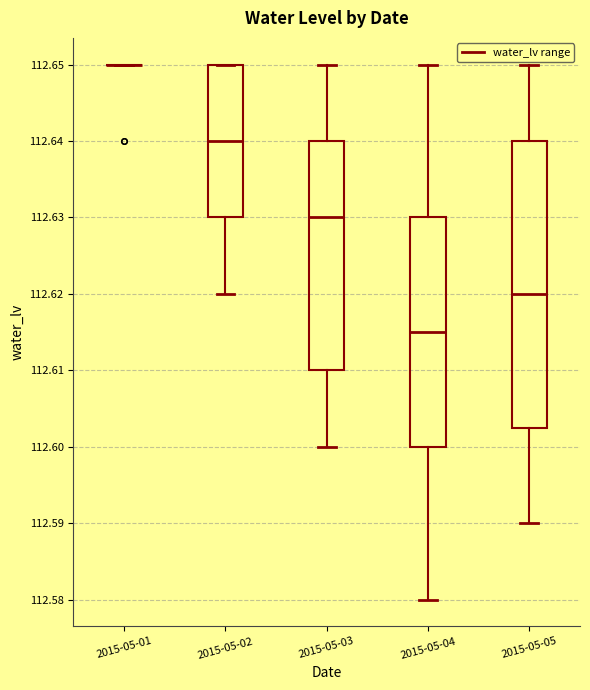

Where does the lower whisker of the box for 2015-05-03 end on the y-axis? The values are not printed on the chart, so give them approximately, as read against the axis.

112.600